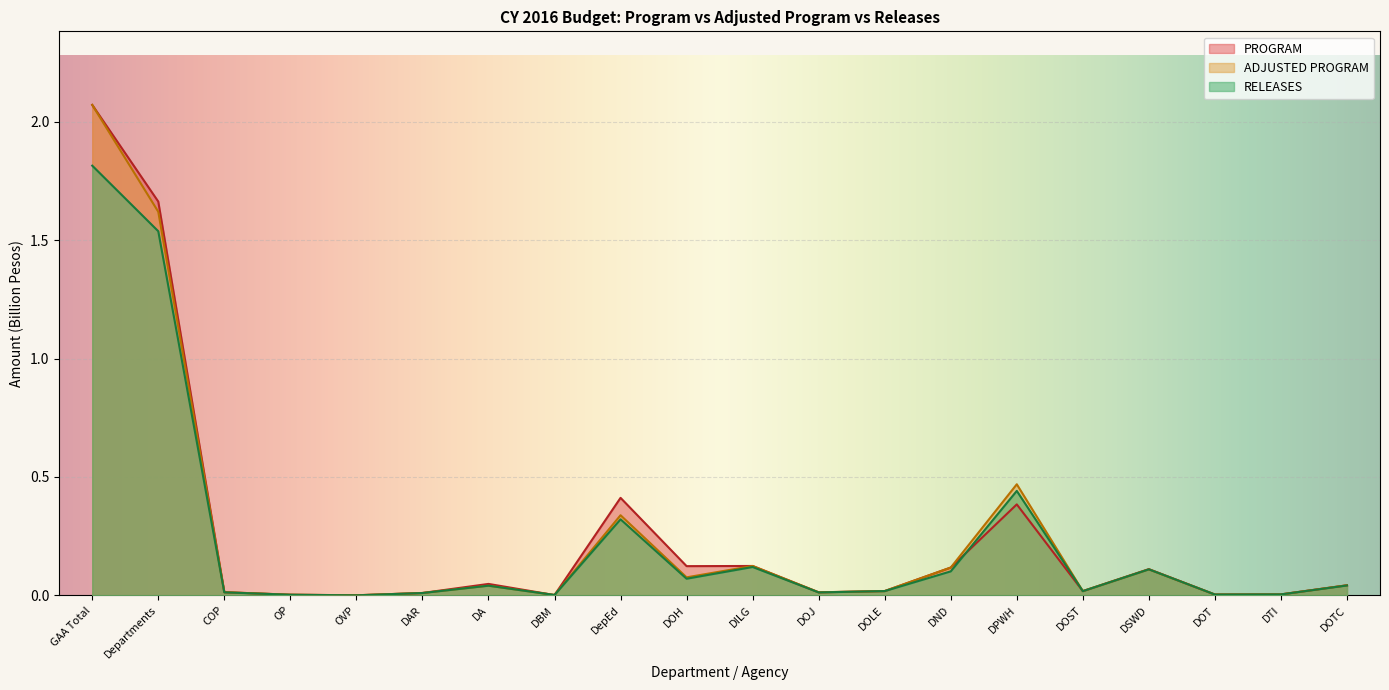

True or false: PROGRAM has more than 0 interior local peaks.

True